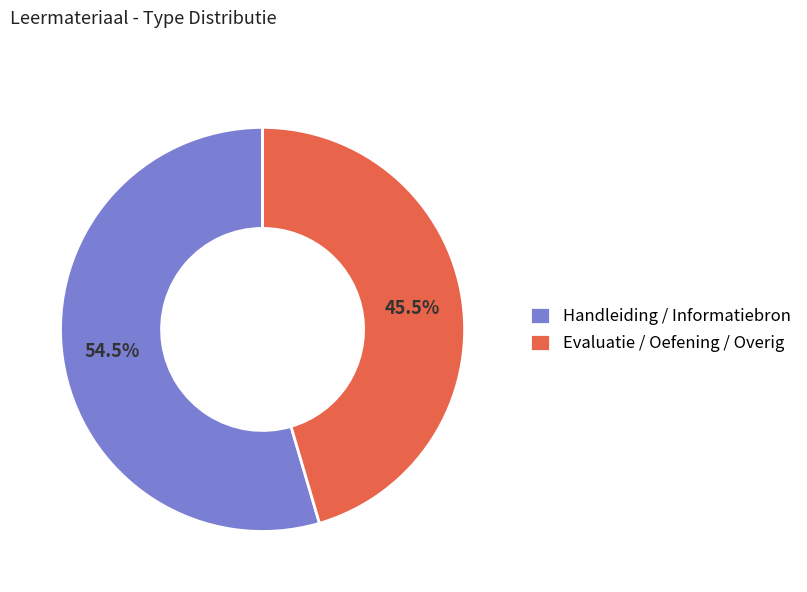

Is there any slice that represents more than half of the pie?

Yes